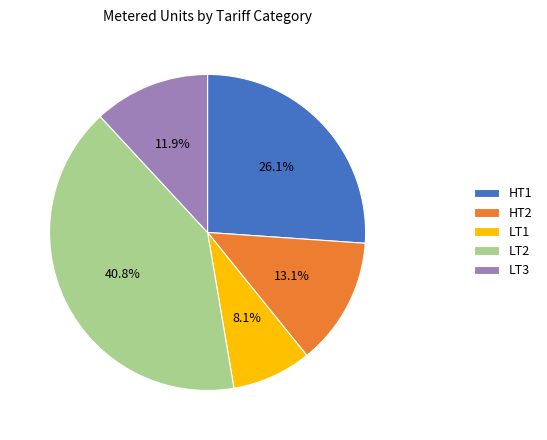

To the nearest percent, what is the difference between the LT1 and HT1 slice percentages?

18%